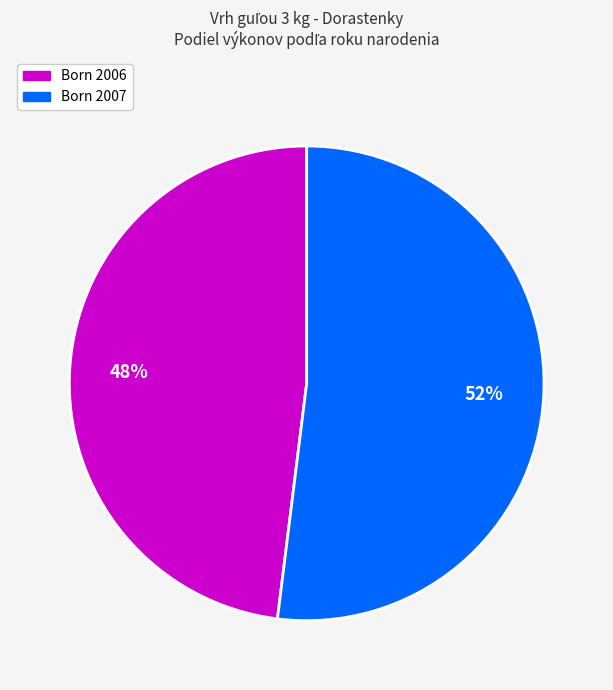

Does any single category account for the majority?

Yes